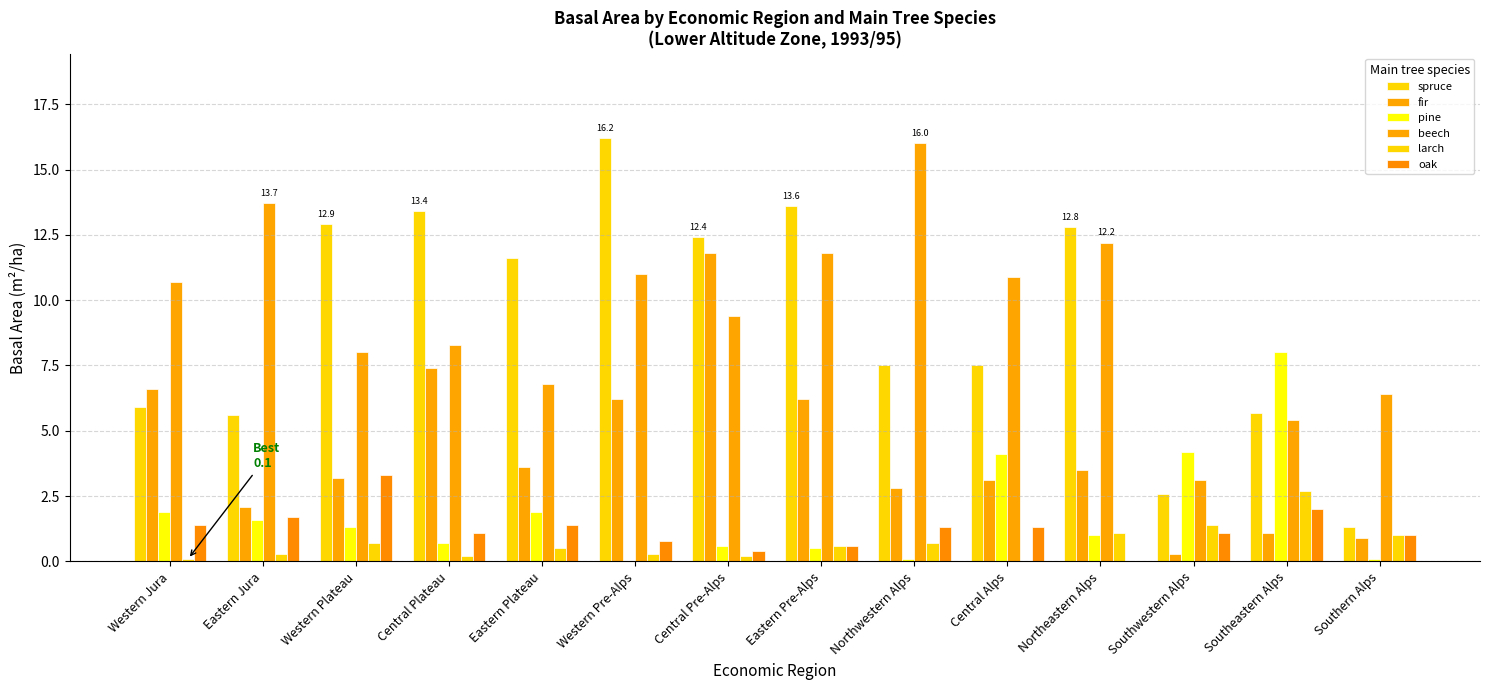

What is the label of the 11th bar from the left?

Northeastern Alps